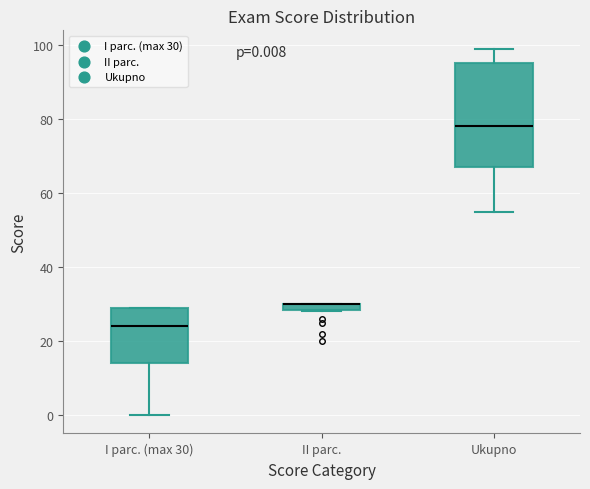

Which box is the tallest, from its lower edge to its upper edge?

Ukupno